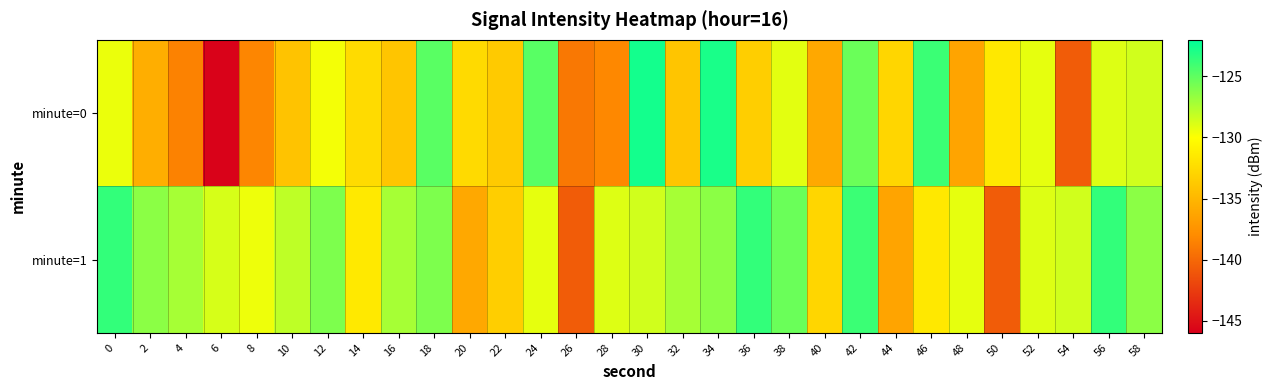

At which category is the sum across all series the highest?

42